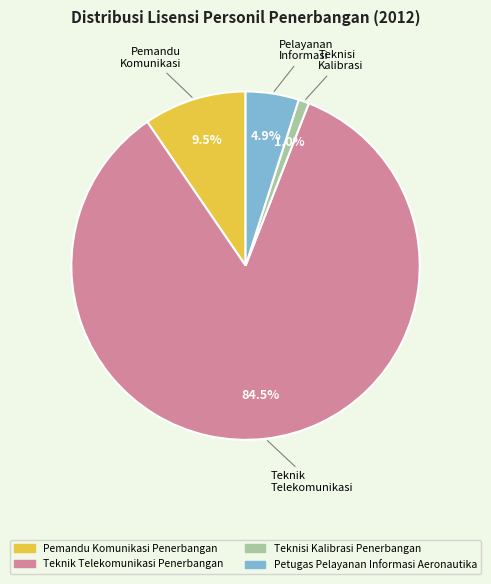

How many segments does this pie chart have?

4